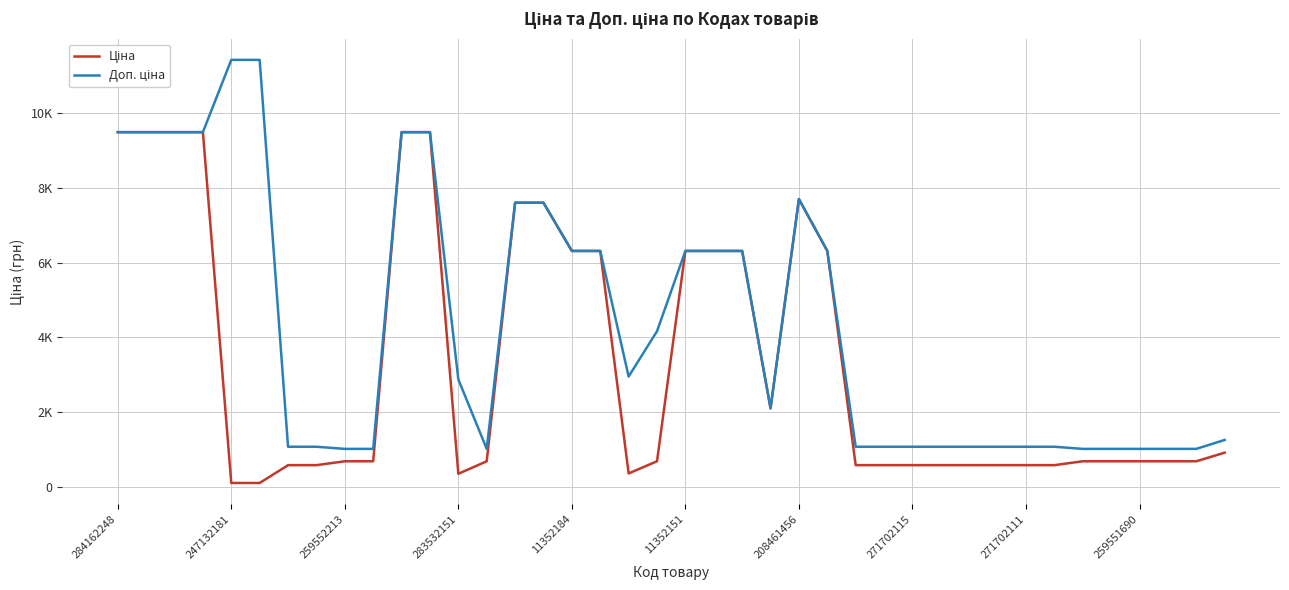

Where is Ціна nearest to the value 4797?

11352184